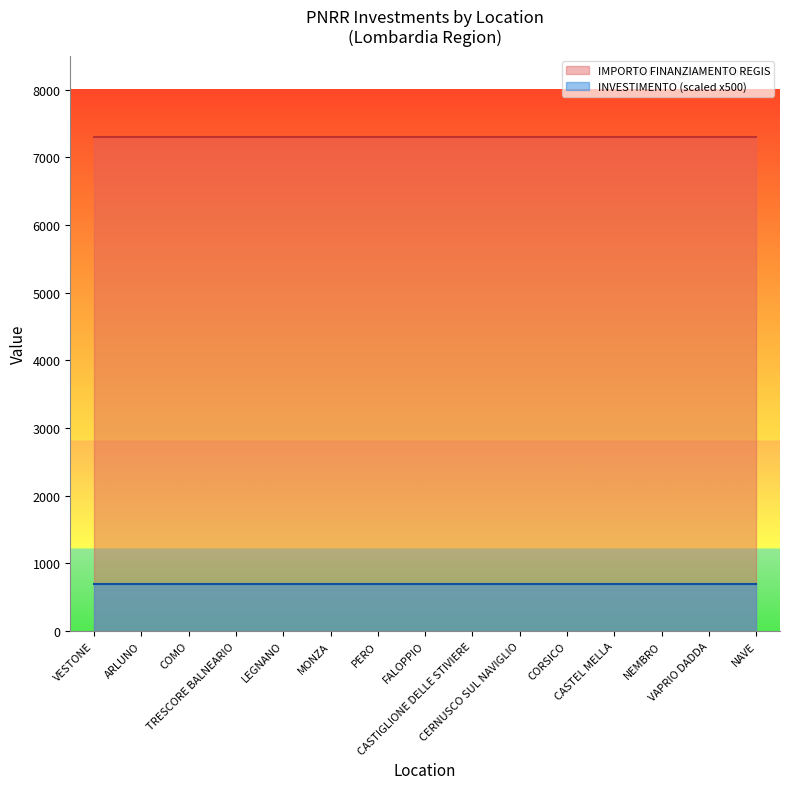

How many lines are shown in the chart?

2